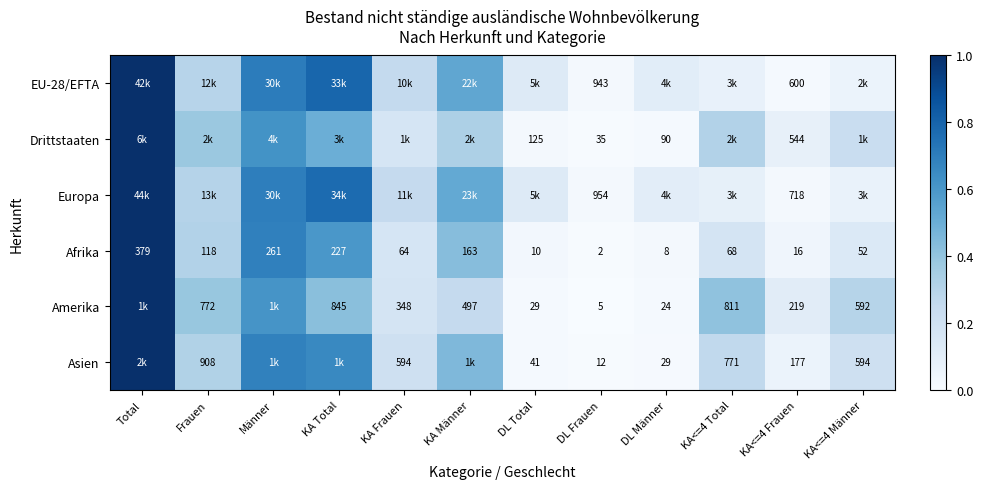

Is the value of Amerika at KA Total greater than the value of Afrika at KA<=4 Total?

Yes